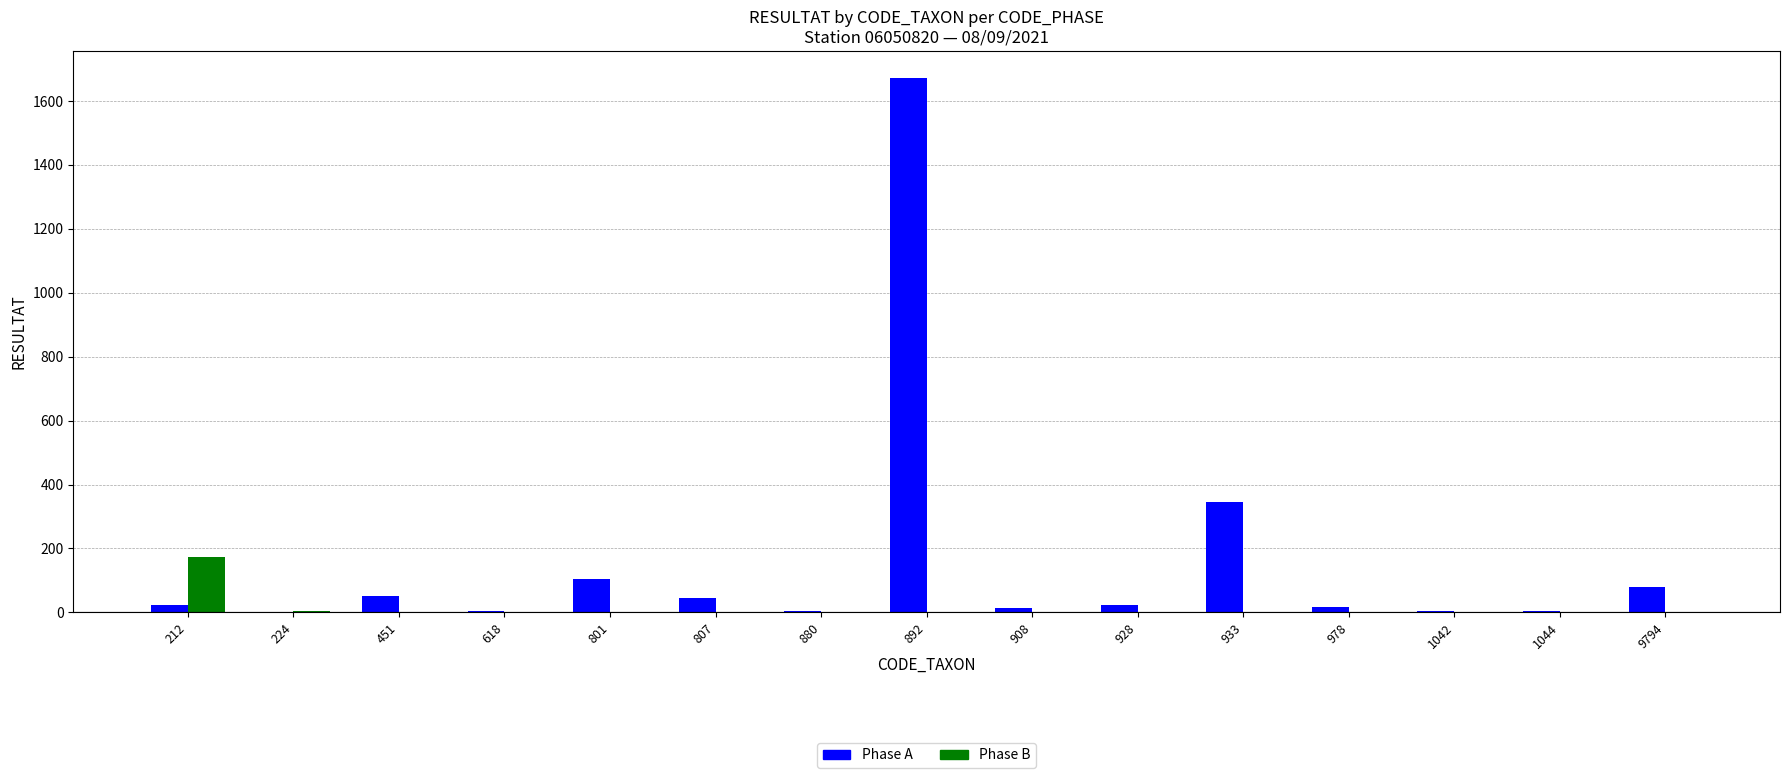

True or false: Phase B has a value of 0 at 978.

True